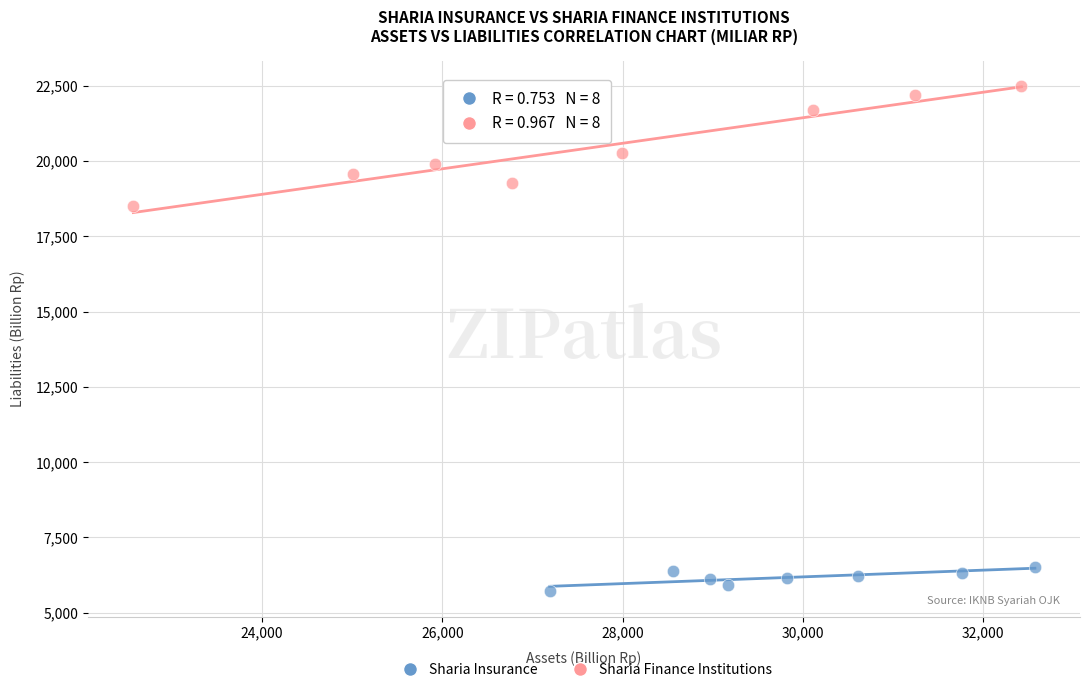

Which series contains the lowest Y value?

Sharia Insurance